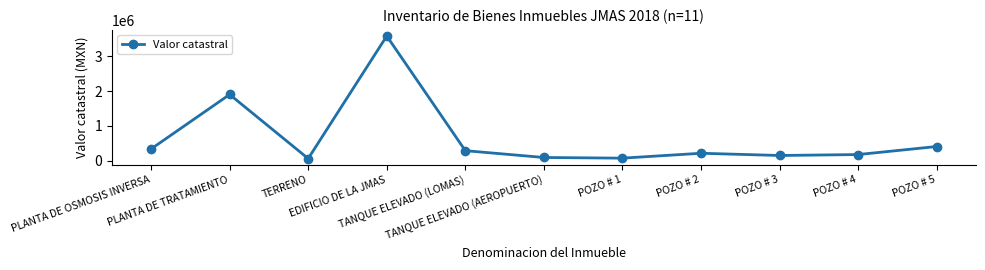

The chart shows a value of 3588171.8 at EDIFICIO DE LA JMAS. True or false?

True